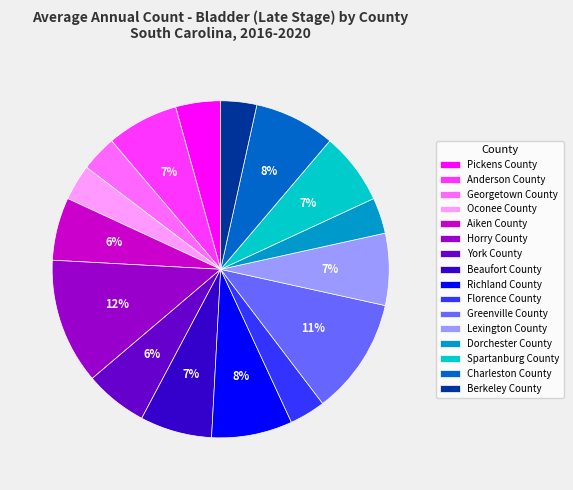

What is the largest slice in the pie chart?

Horry County